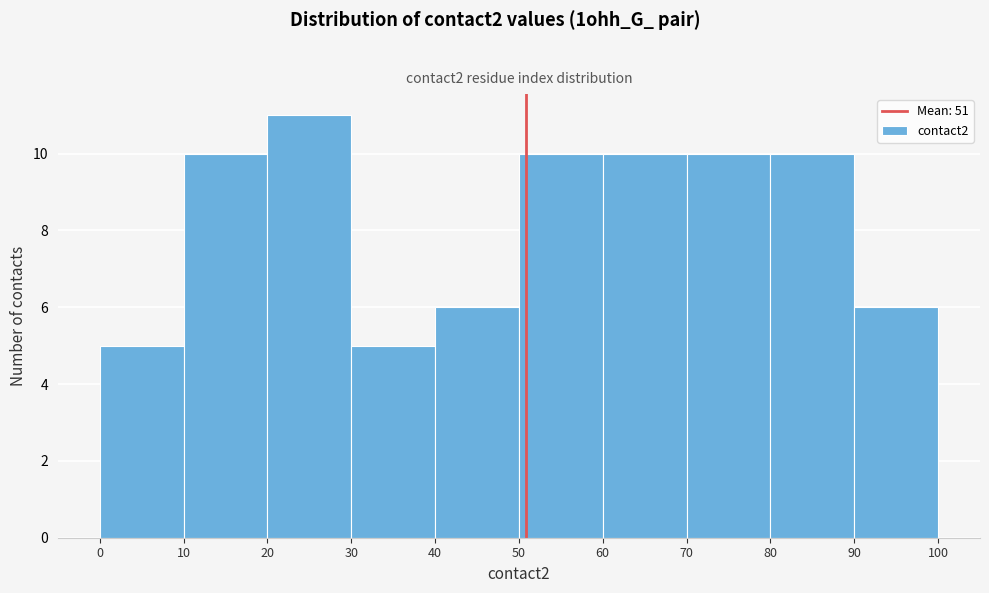

Reading left to right, list every bar in this chart as the range it spans on the x-axis followed by its height. The values are not printed on the chart, so give them approximately, as read against the axis.

0 to 10: 5
10 to 20: 10
20 to 30: 11
30 to 40: 5
40 to 50: 6
50 to 60: 10
60 to 70: 10
70 to 80: 10
80 to 90: 10
90 to 100: 6